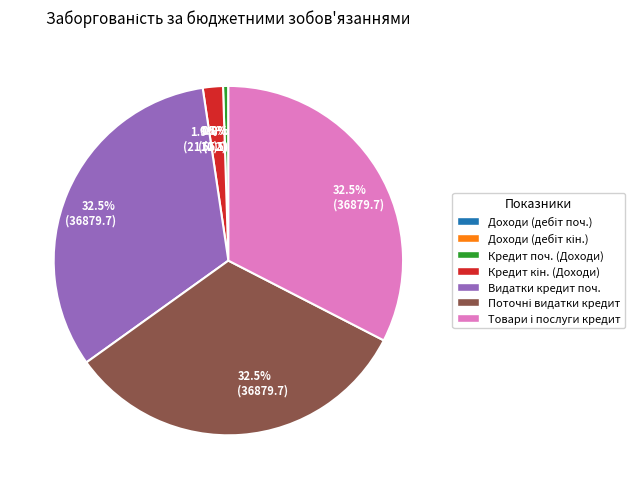

Is there a majority slice in this chart?

No